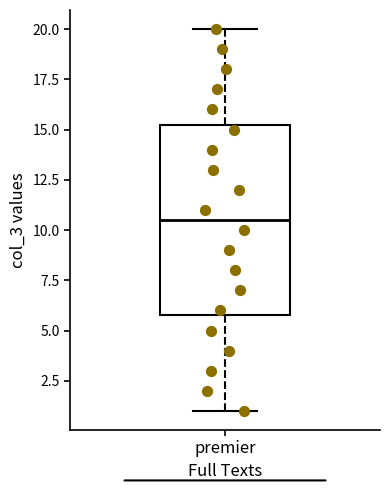

Where is the lower edge of the box for premier on the y-axis? The values are not printed on the chart, so give them approximately, as read against the axis.

6.0